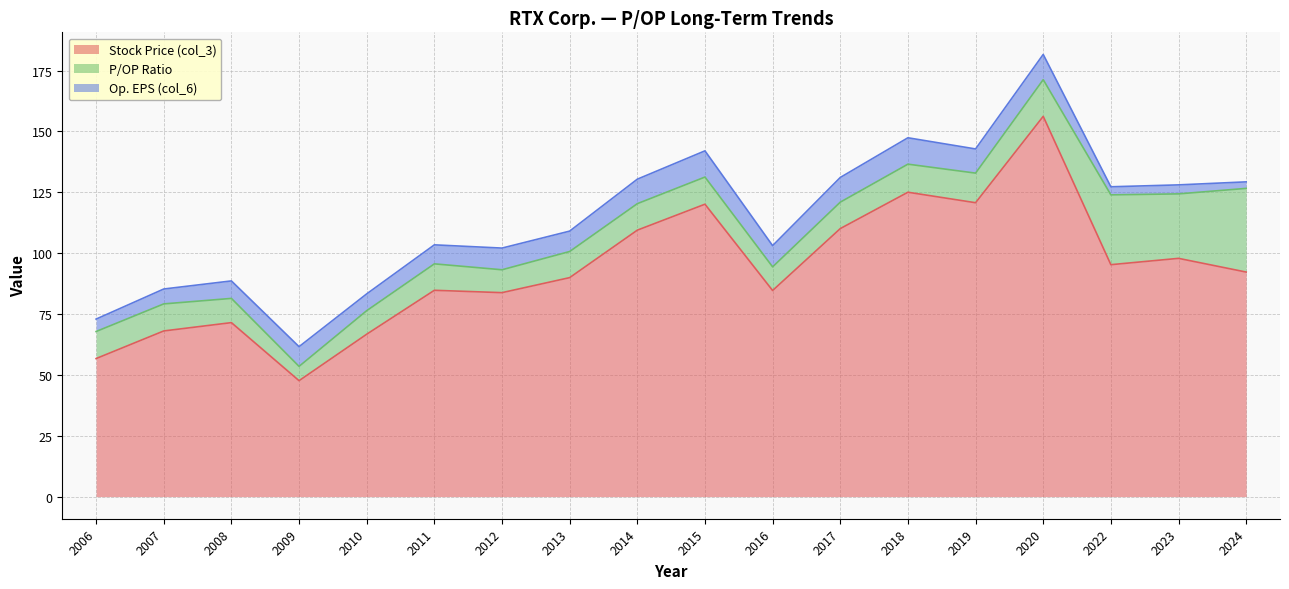

Which series has the largest total across all categories?

Stock Price (col_3)